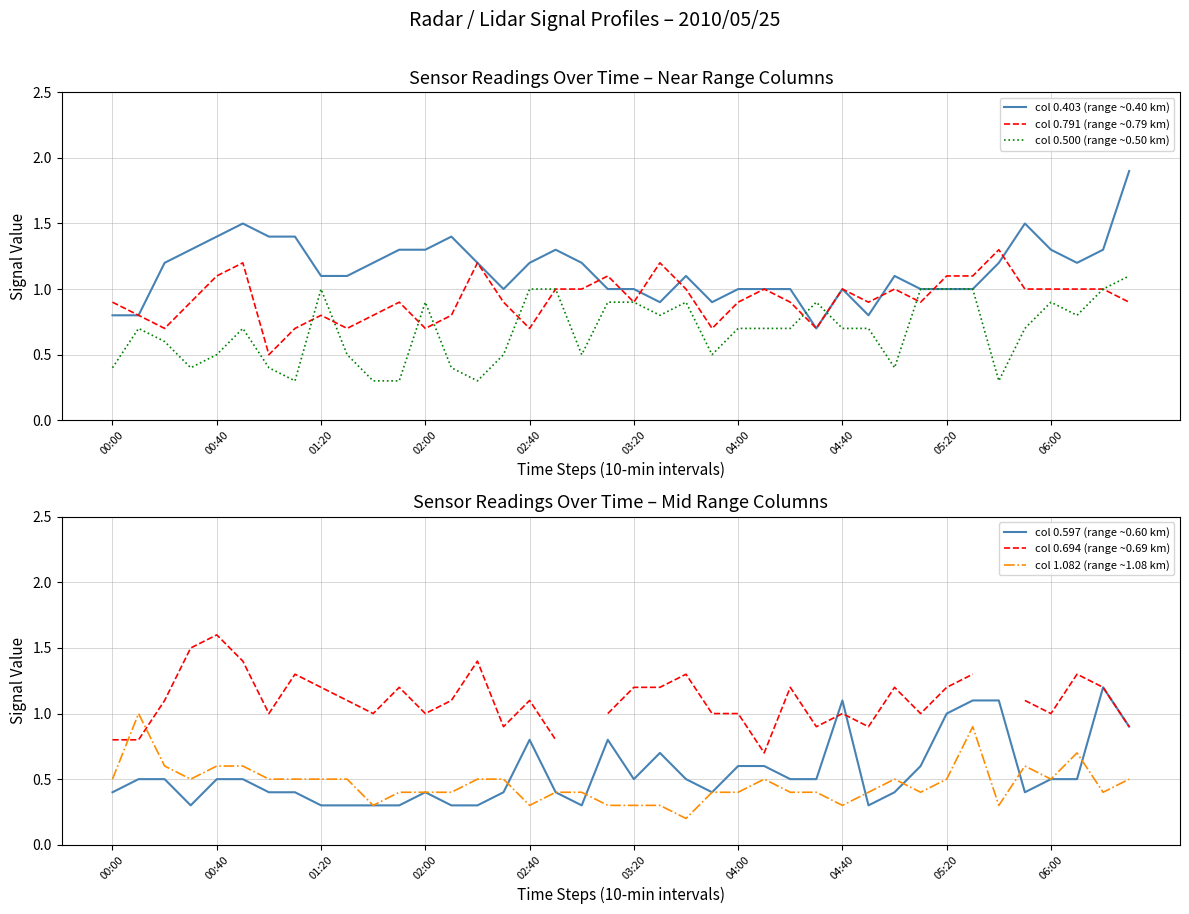

What is the minimum value for col 0.597 (range ~0.60 km)?

0.3